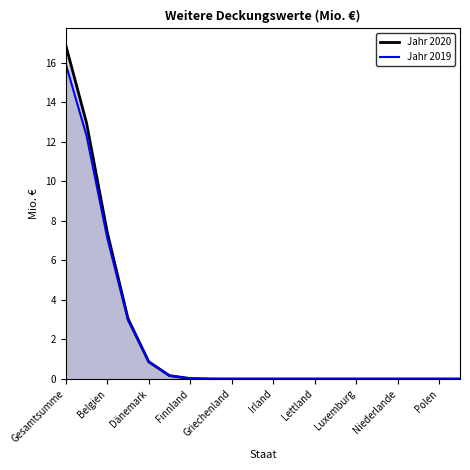

The Jahr 2019 series shows 0.0 at 13. True or false?

True